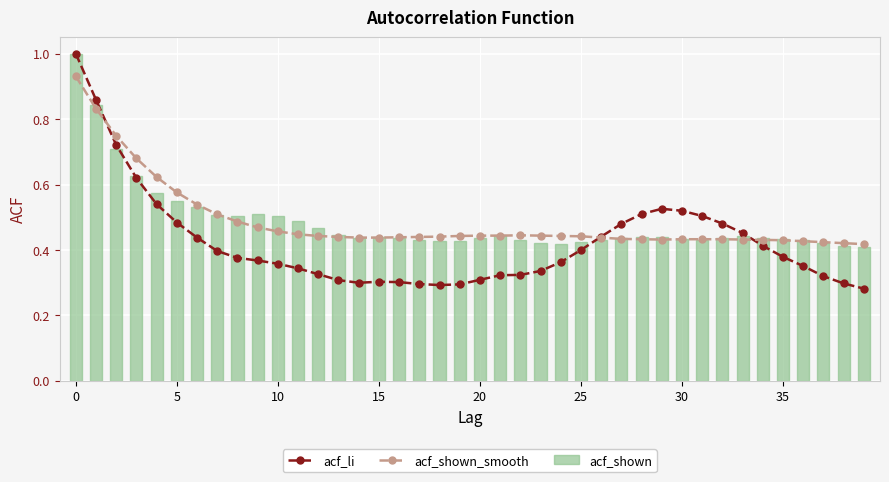

What is the highest value of the acf_shown series?

1.0